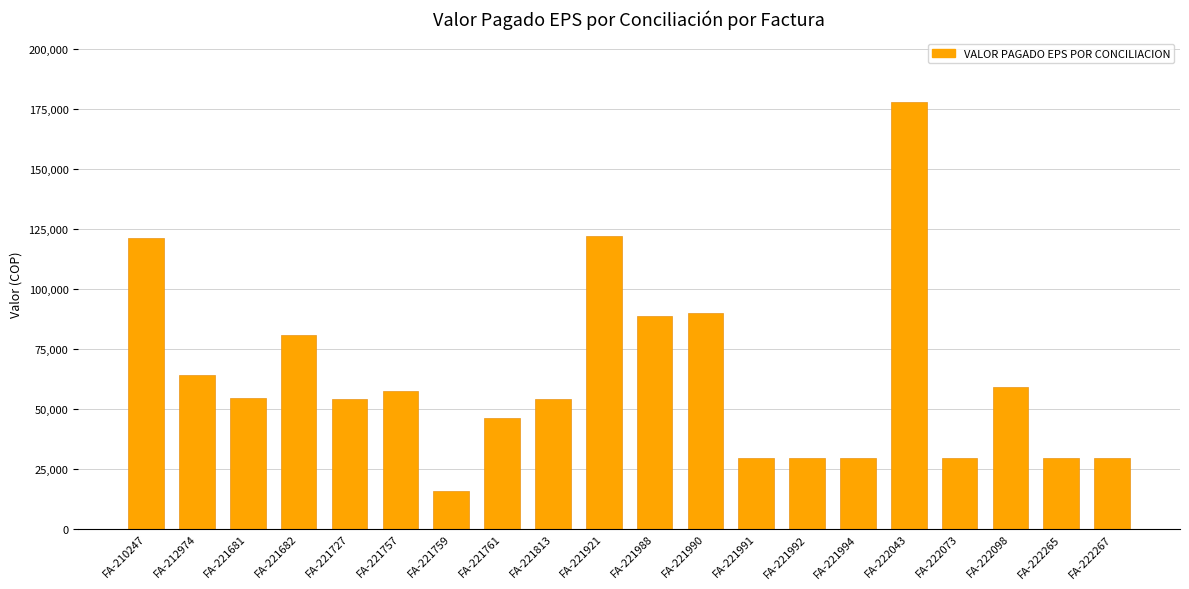

What is the value of the 20th bar from the left?

29615